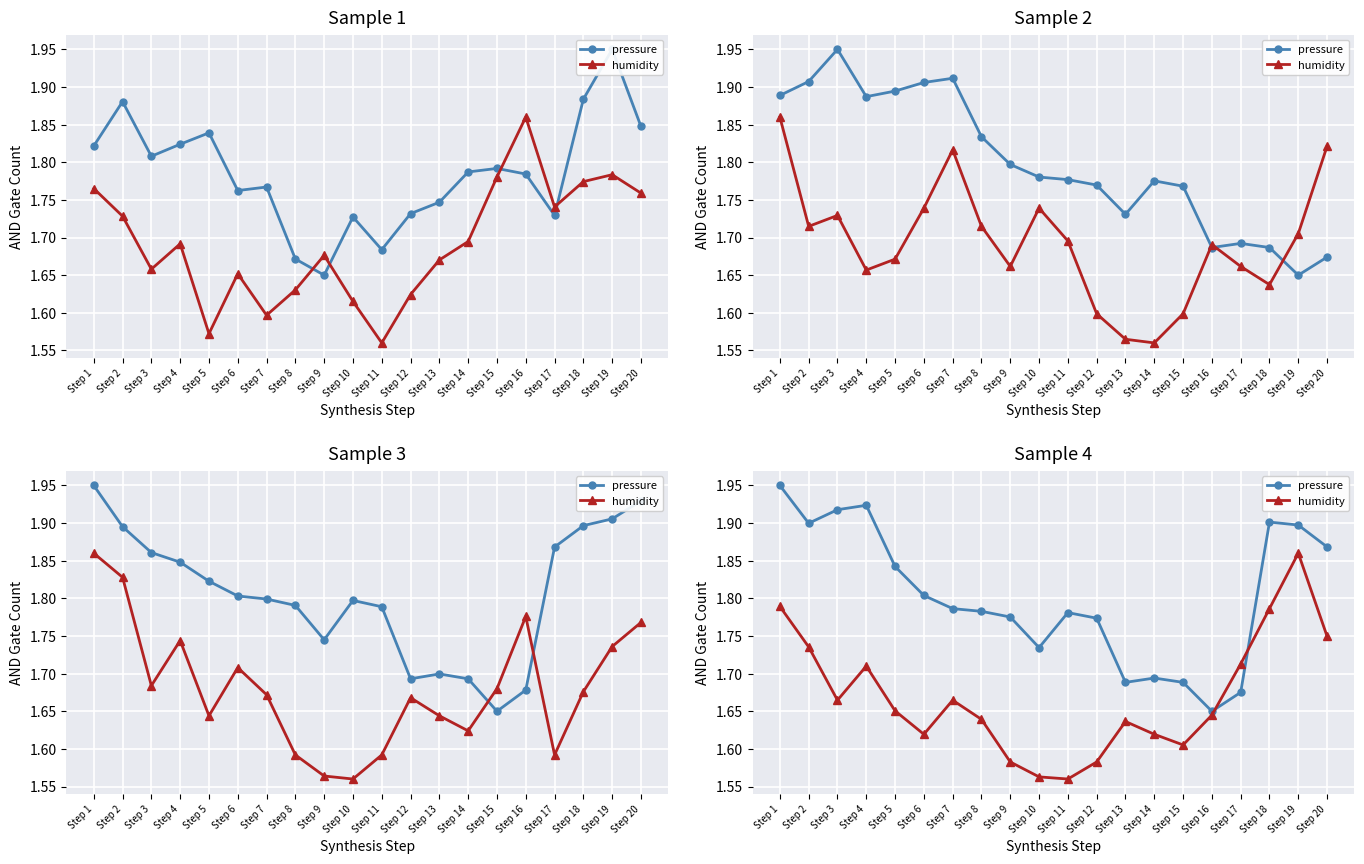

Does the chart display data point markers on the line(s)?

Yes